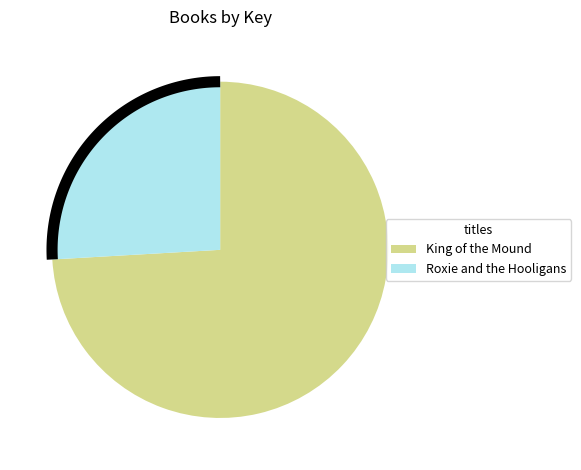

Which category has the biggest portion of the pie?

King of the Mound